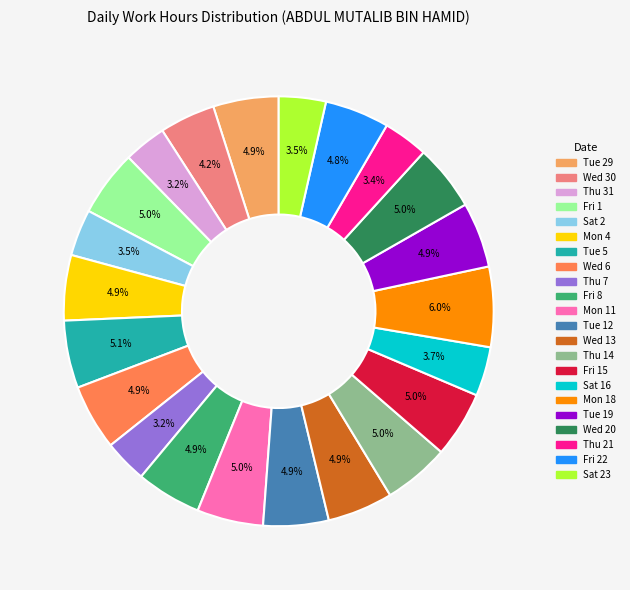

Is there a majority slice in this chart?

No